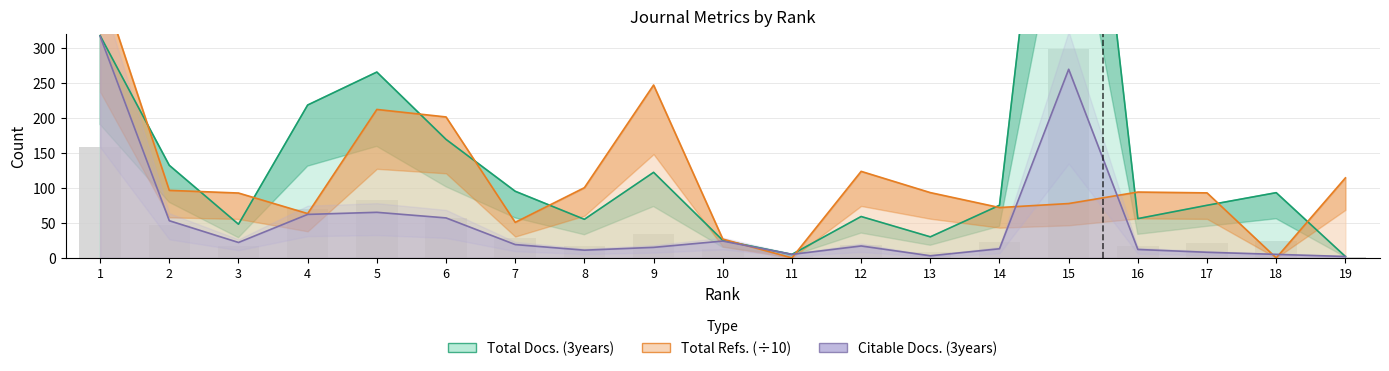

At which label does Total Refs. first exceed 93?

1